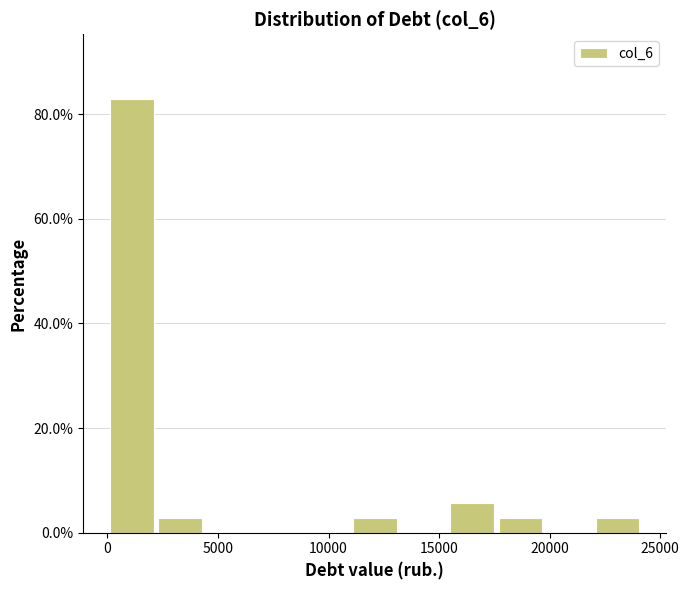

Reading left to right, transcribe this chart: for each bar, give the range it covers on the x-axis and its height. Neither the bar edges nor the heights are printed on the chart, so give them approximately, as read against the axes.

0 to 2000: 82
2000 to 4500: 2
4500 to 6500: 0
6500 to 9000: 0
9000 to 11000: 0
11000 to 13000: 2
13000 to 15500: 0
15500 to 17500: 6
17500 to 20000: 2
20000 to 22000: 0
22000 to 24000: 2